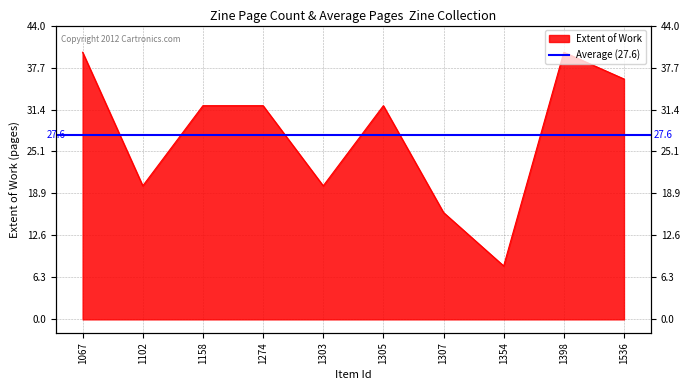

Where does the data first go above 32?

1067